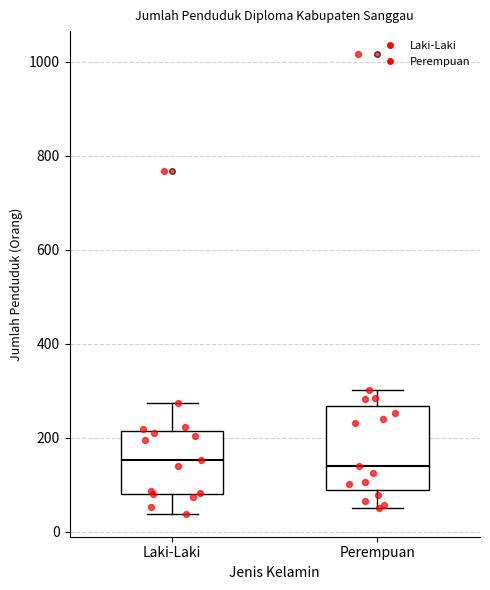

Where does the median line of the box for Laki-Laki sit on the y-axis? The values are not printed on the chart, so give them approximately, as read against the axis.

160